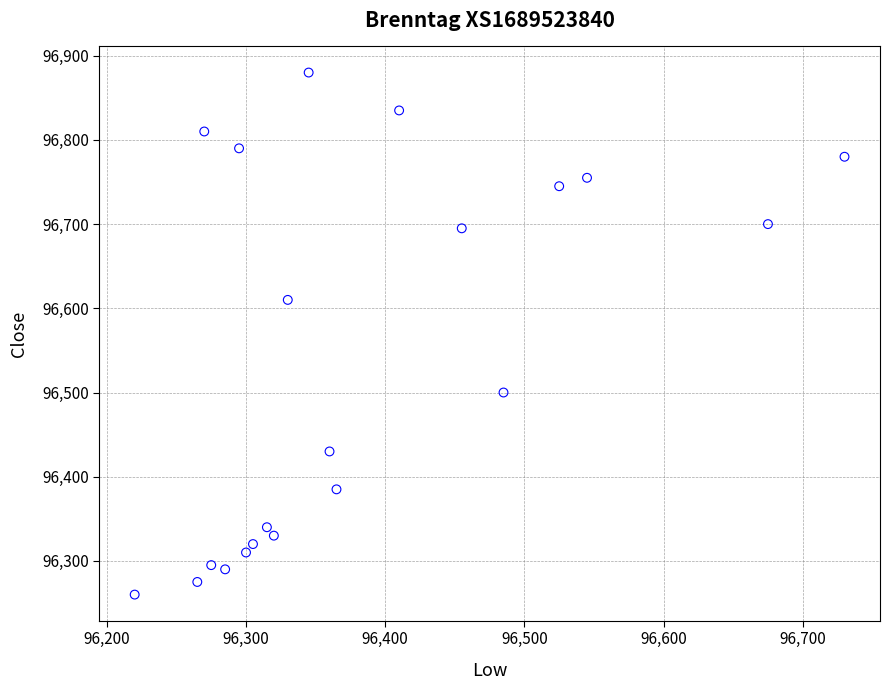

What is the range of Y values (max minus min)?

620